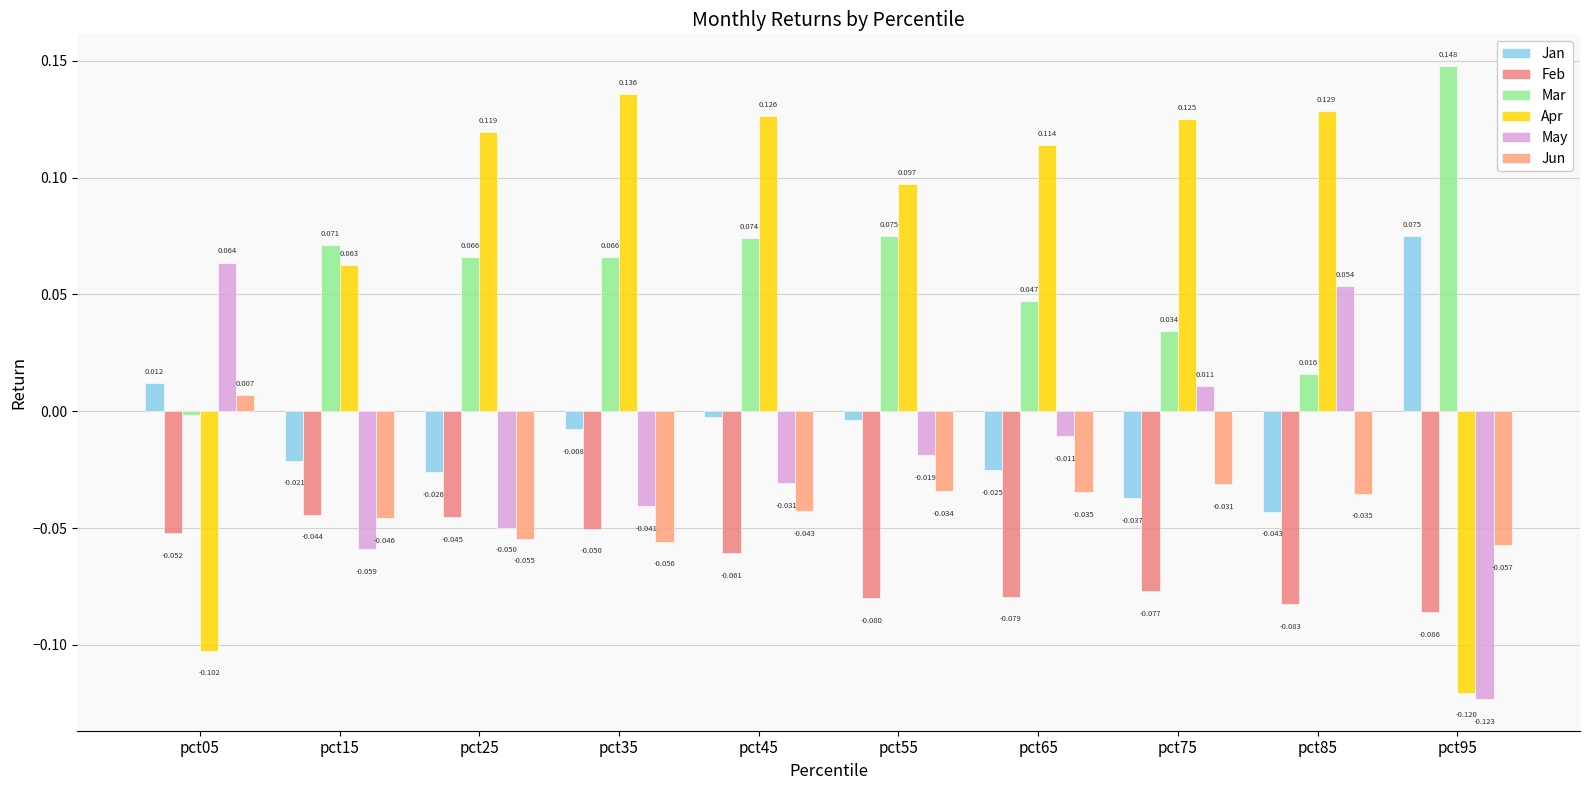

Where does the Mar series first go above 0?

pct15